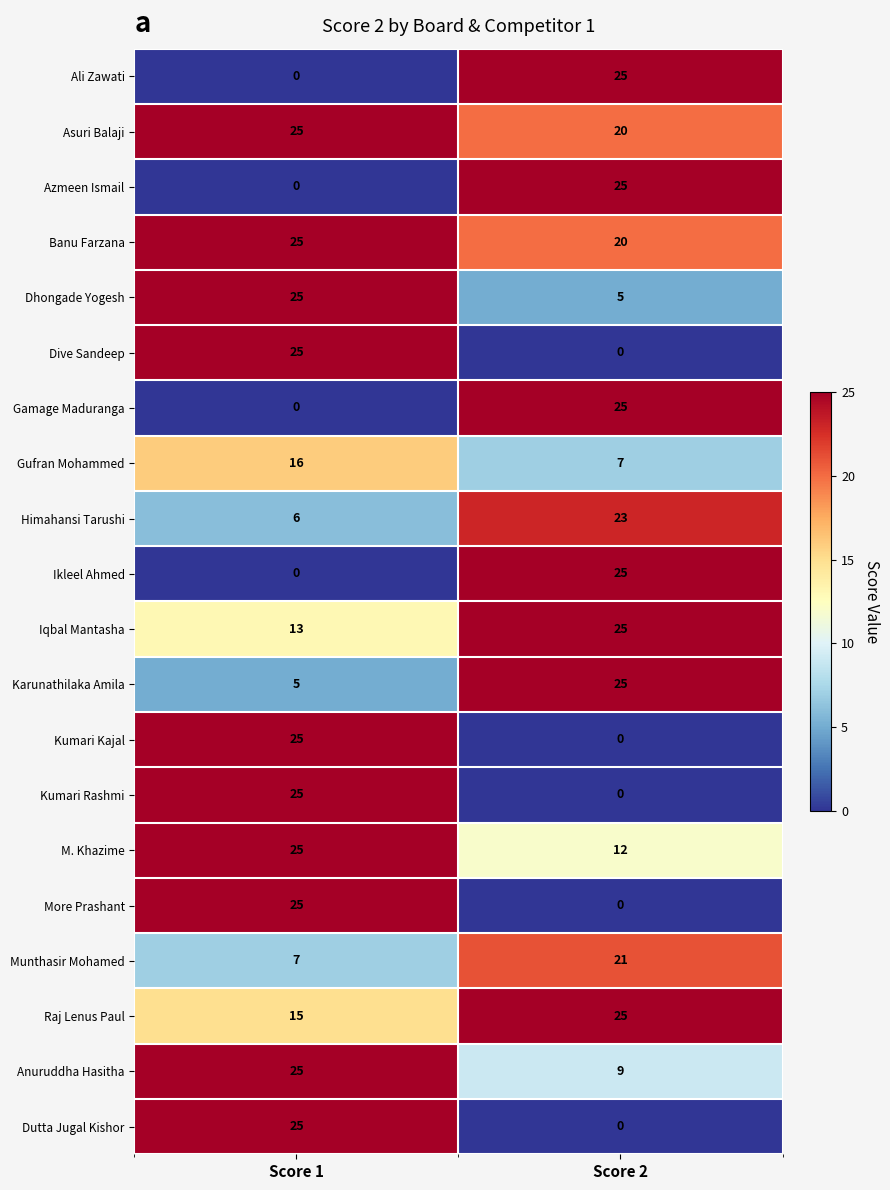

Is it true that M. Khazime equals 17 at Score 2?

False